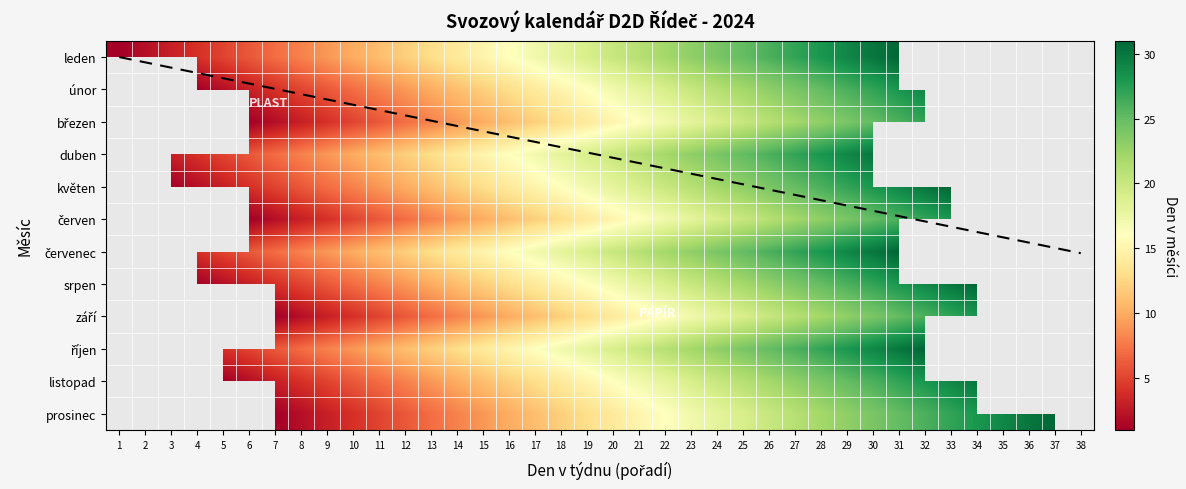

Which series has the largest range (max minus min)?

leden